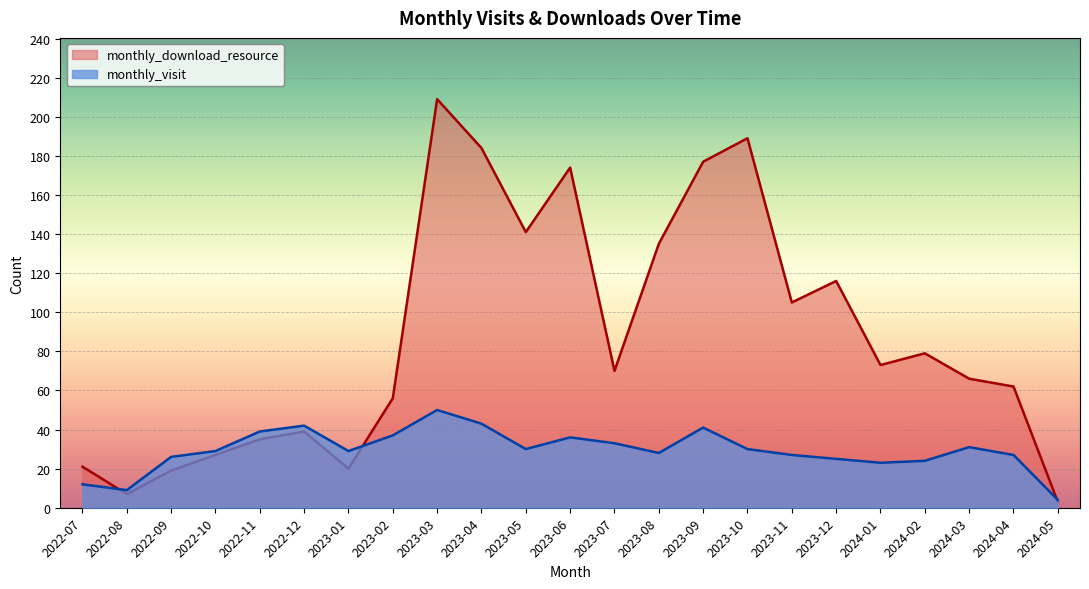

Does the chart display data point markers on the line(s)?

No